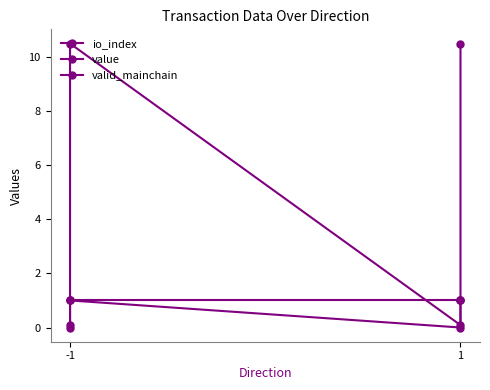

True or false: value and io_index intersect in this chart.

False